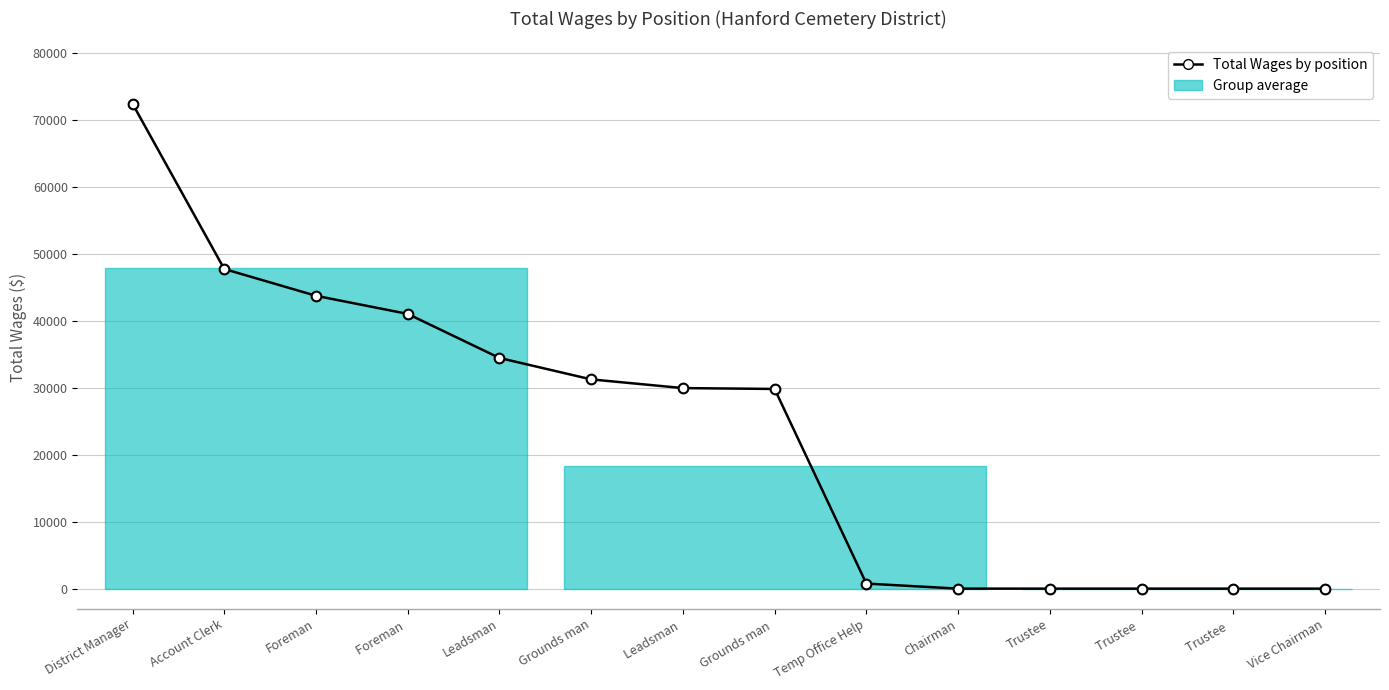

What is the difference between the second highest and second lowest values?

47773